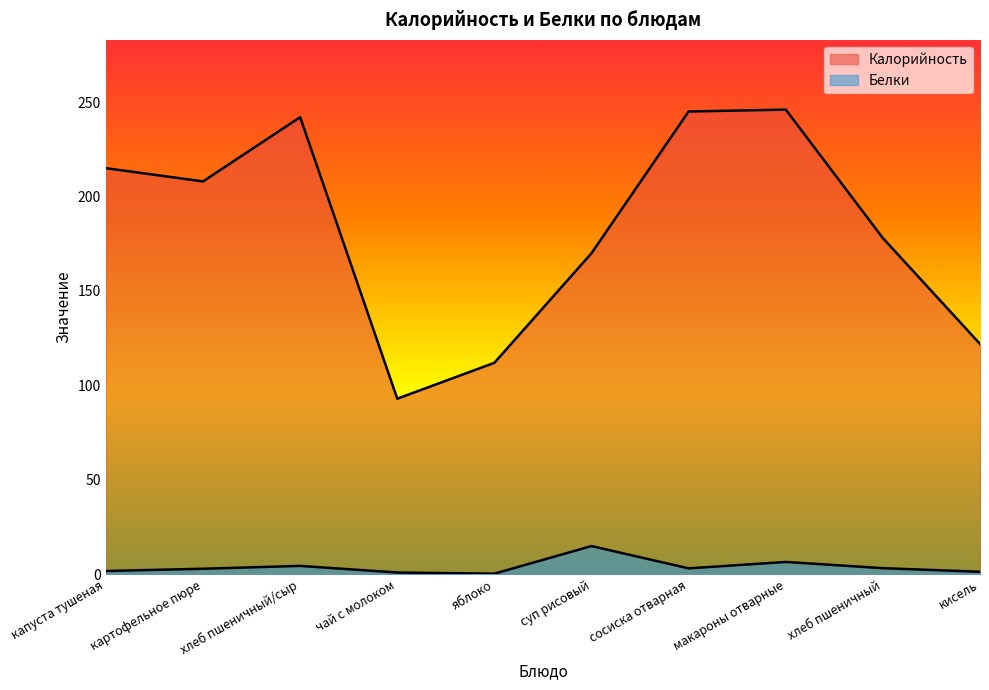

What is the total value across all series at сосиска отварная?

248.2